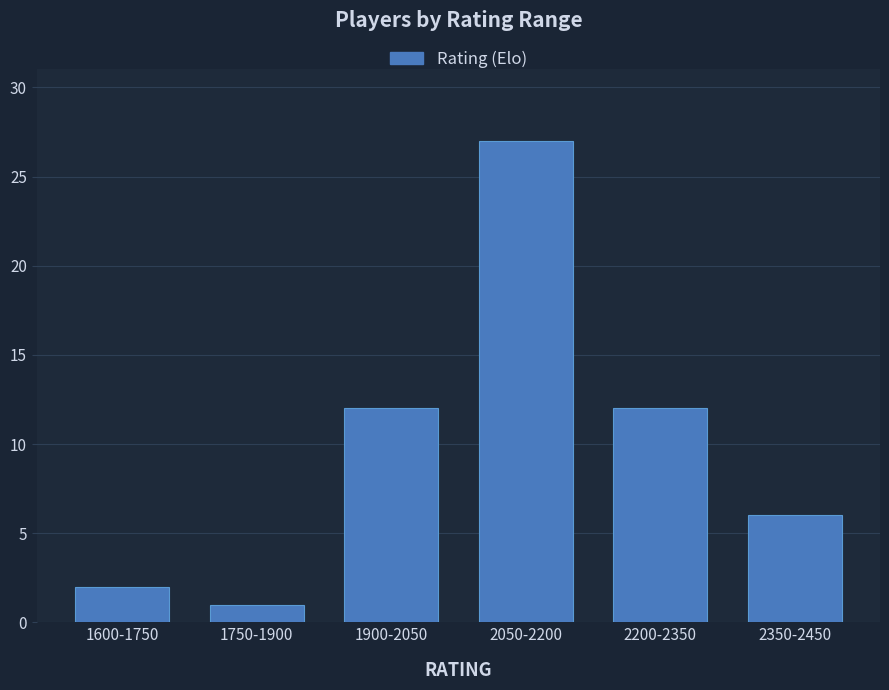

Reading left to right, extract all data points from this chart.

2	1	12	27	12	6